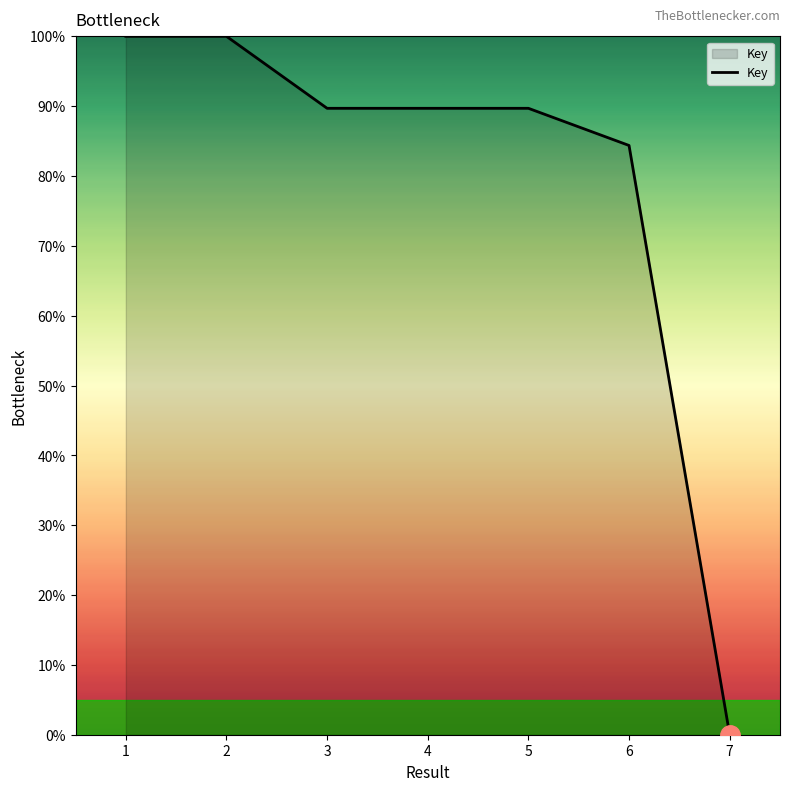

What is the change in value from 1 to 7?

-100.0